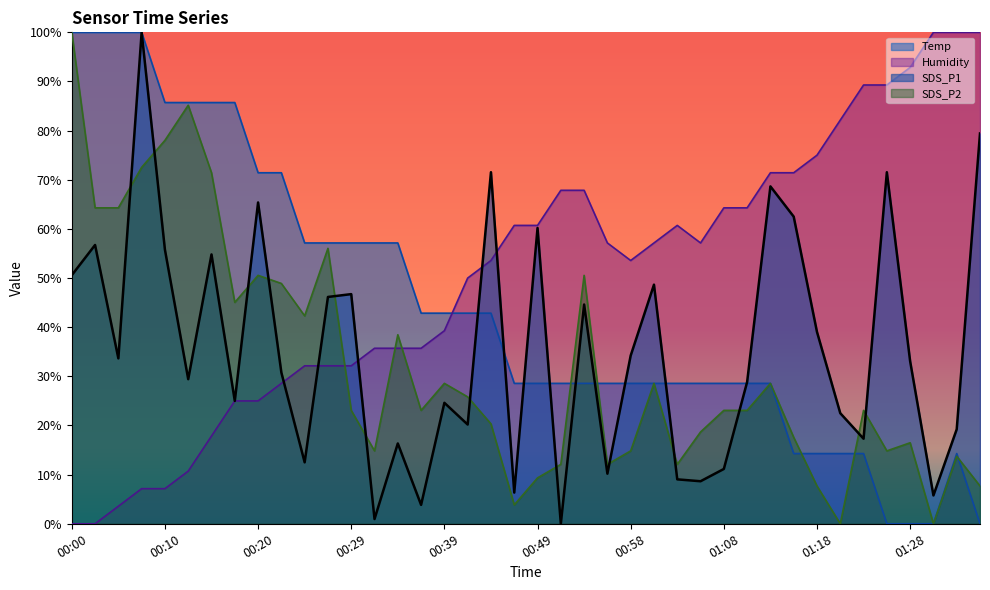

The Temp series shows 67.2 at 00:00. True or false?

False